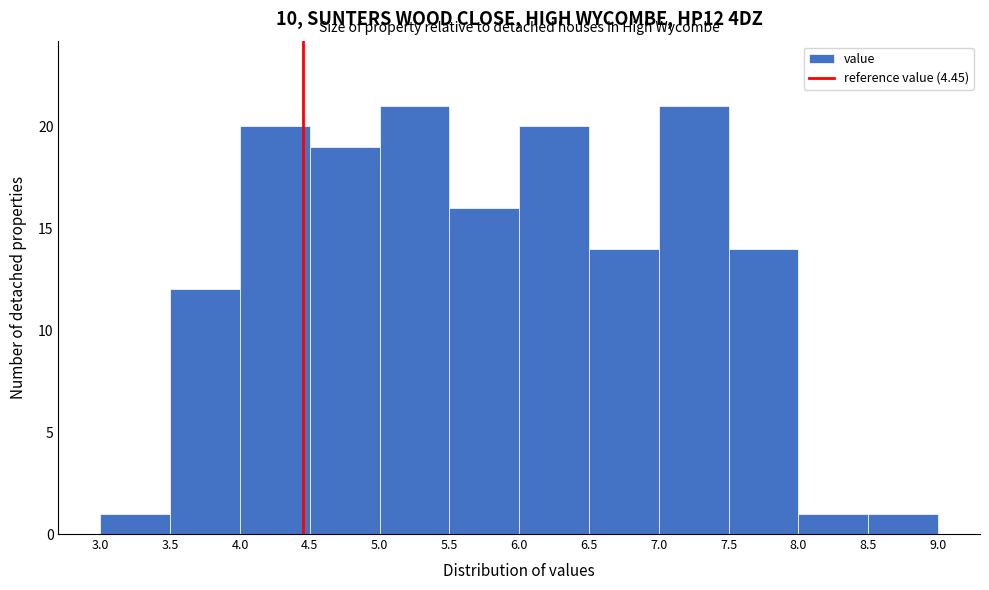

Reading left to right, list every bar in this chart as the range it spans on the x-axis followed by its height. The values are not printed on the chart, so give them approximately, as read against the axis.

3.0 to 3.5: 1
3.5 to 4.0: 12
4.0 to 4.5: 20
4.5 to 5.0: 19
5.0 to 5.5: 21
5.5 to 6.0: 16
6.0 to 6.5: 20
6.5 to 7.0: 14
7.0 to 7.5: 21
7.5 to 8.0: 14
8.0 to 8.5: 1
8.5 to 9.0: 1